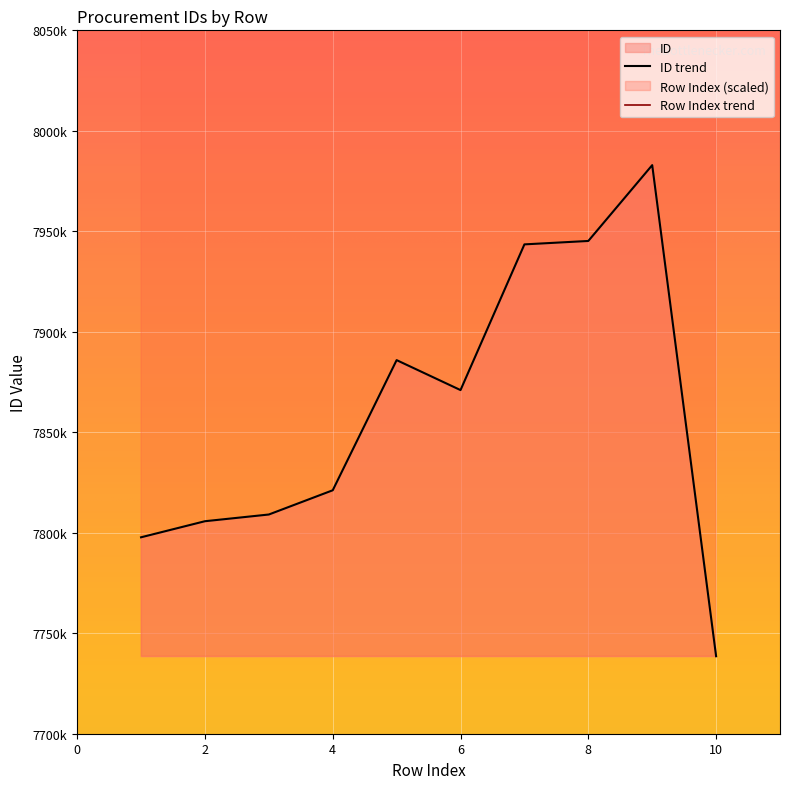

What is the difference between the second highest and second lowest values in the ID series?

147452